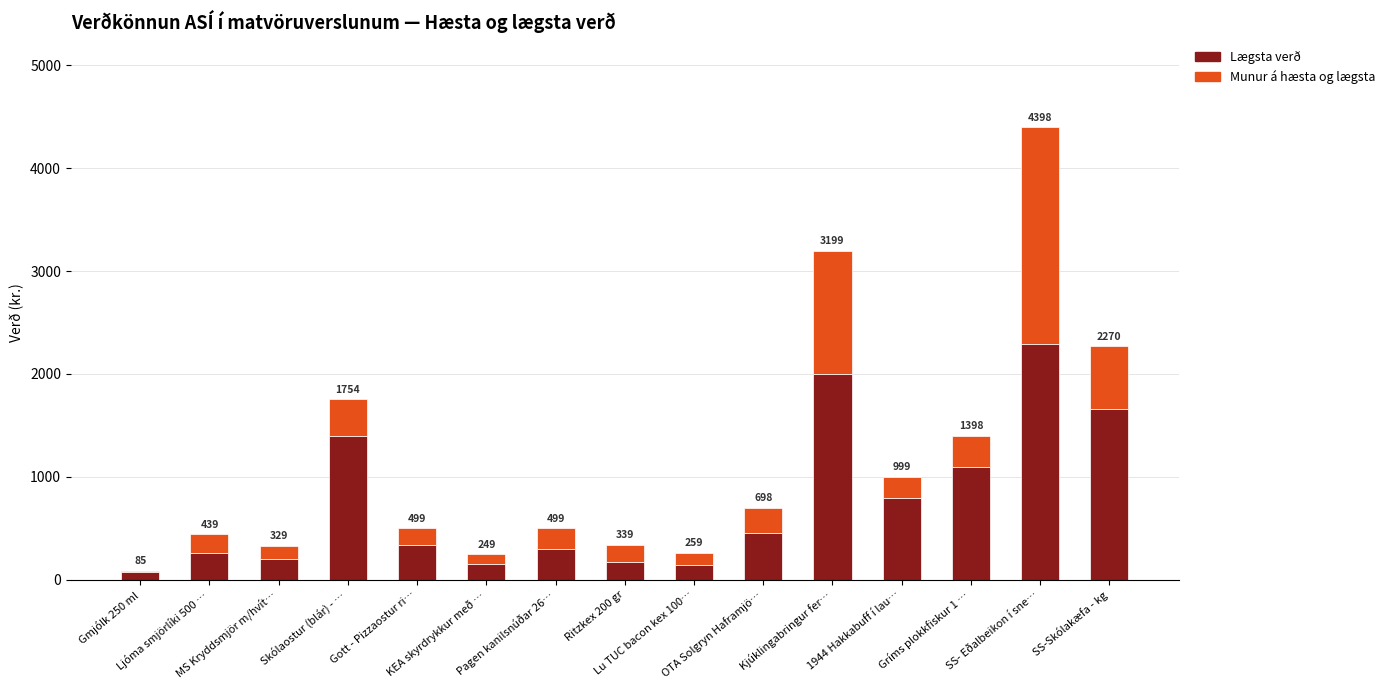

The Lægsta verð series shows 2292 at SS- Eðalbeikon í sne…. True or false?

True